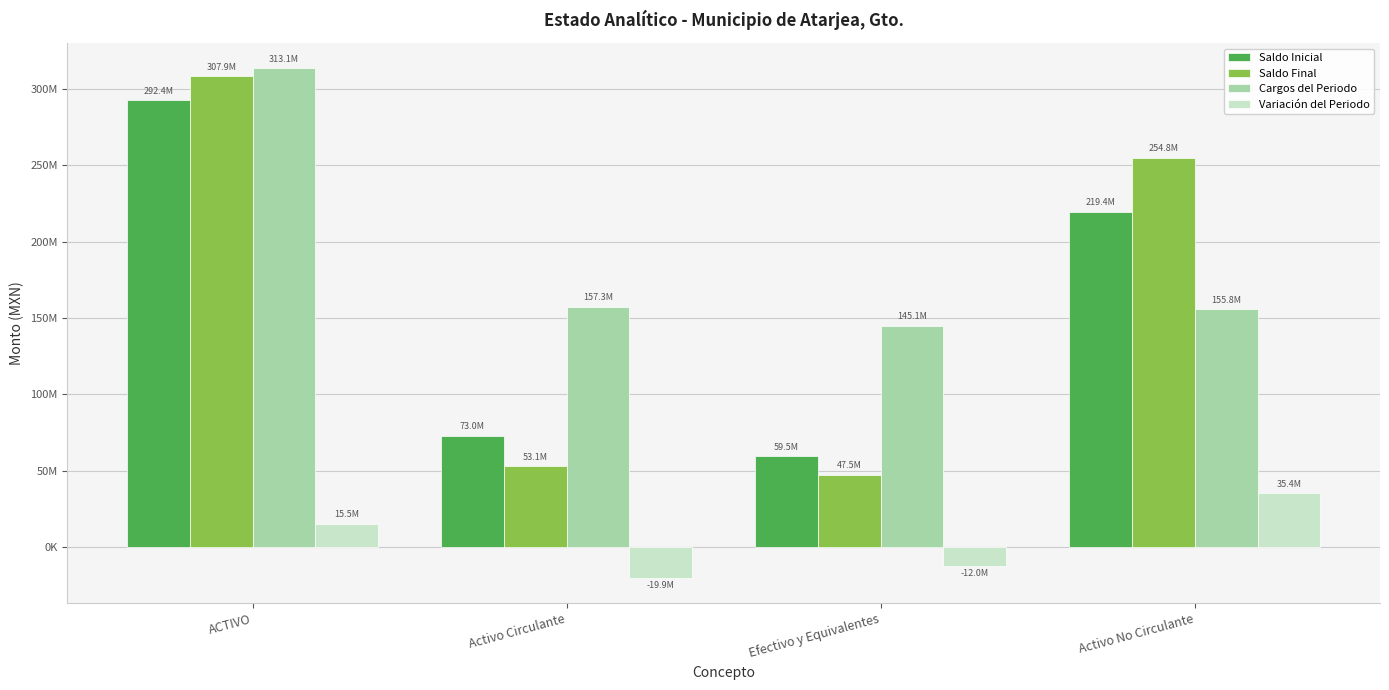

The value of Saldo Final at Activo Circulante is 18023989.0. True or false?

False